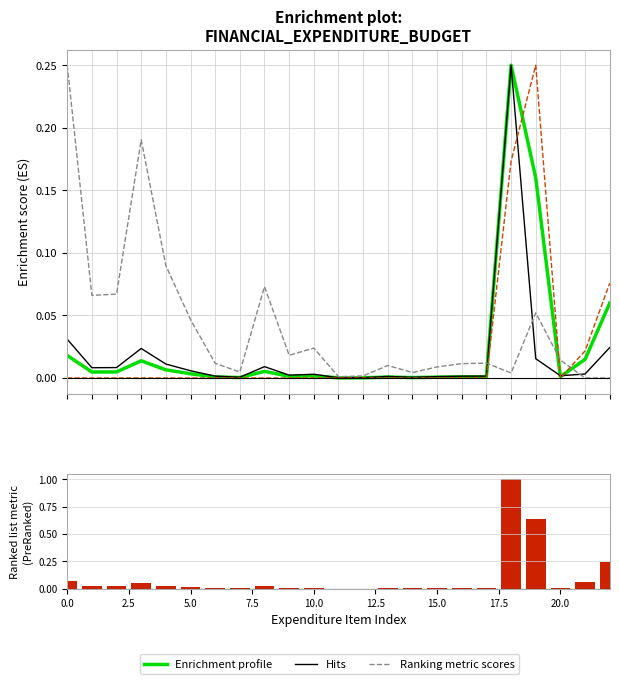

Are the bars grouped side by side (vs. stacked)?

Yes